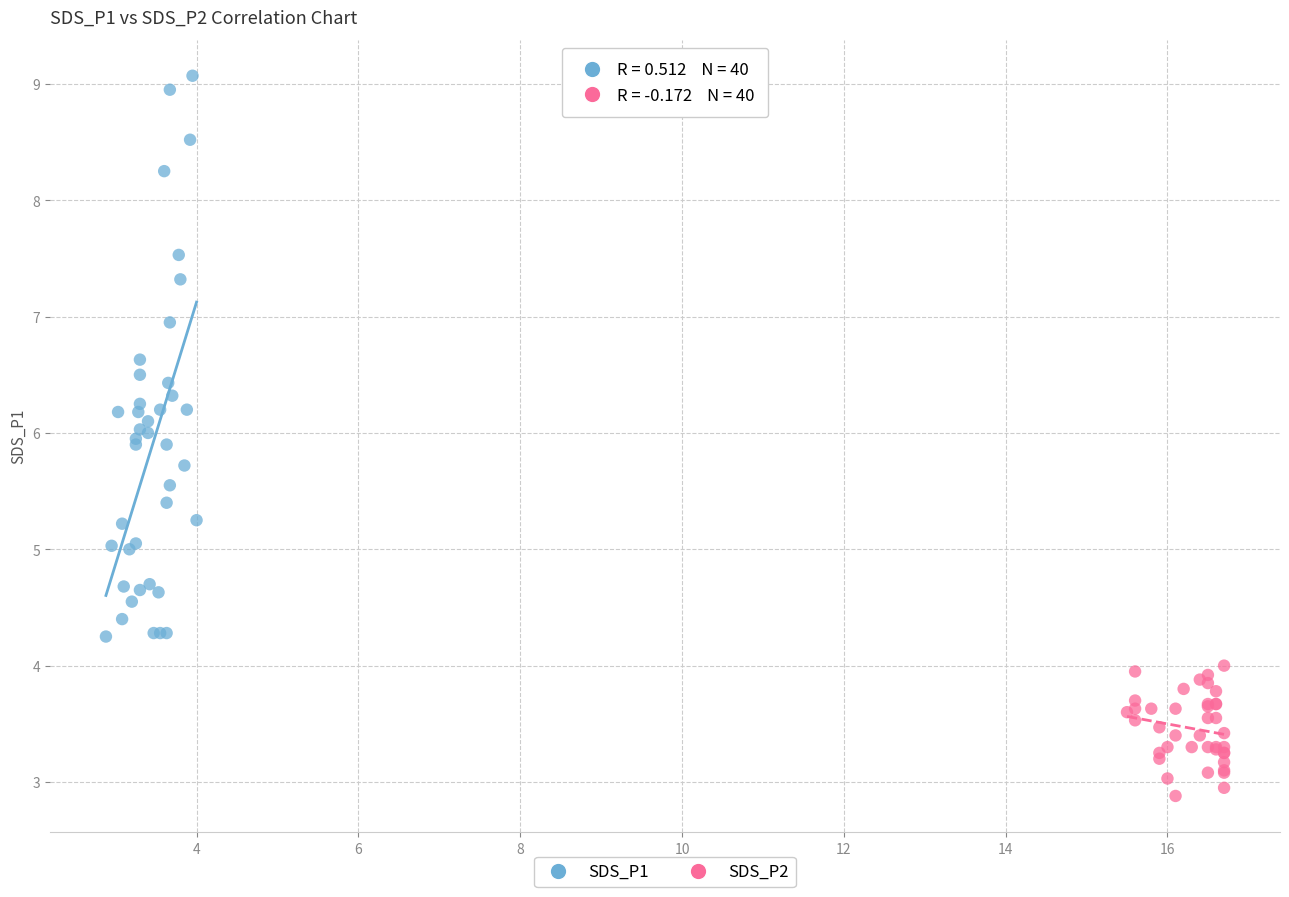

Which series contains the highest Y value?

SDS_P1